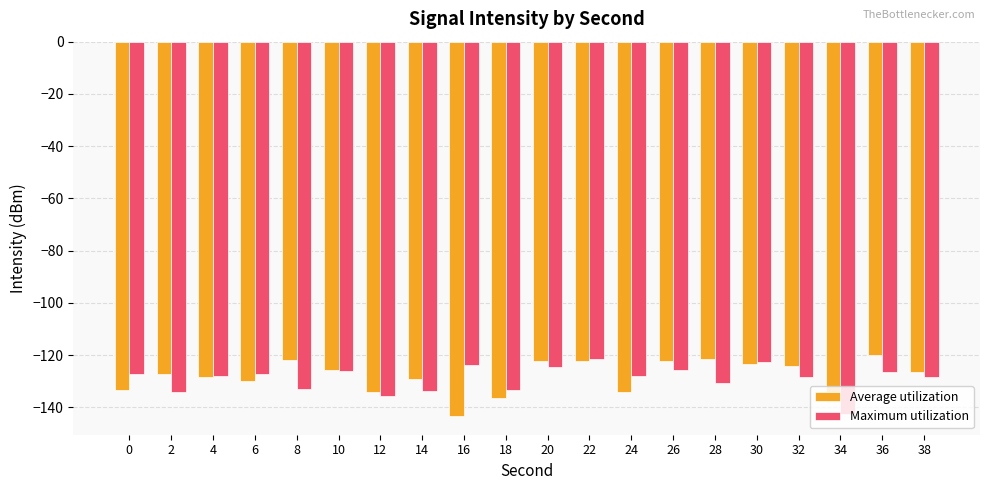

Which series changed the most between 6 and 12?

Maximum utilization